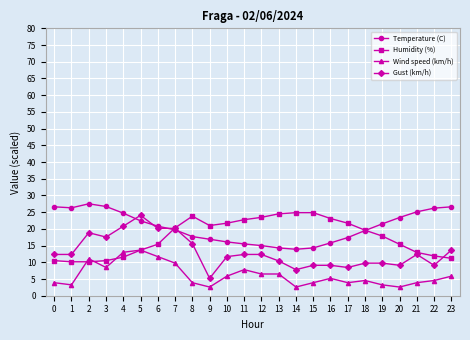

Is it true that Gust (km/h) equals 3.7 at 20?

False